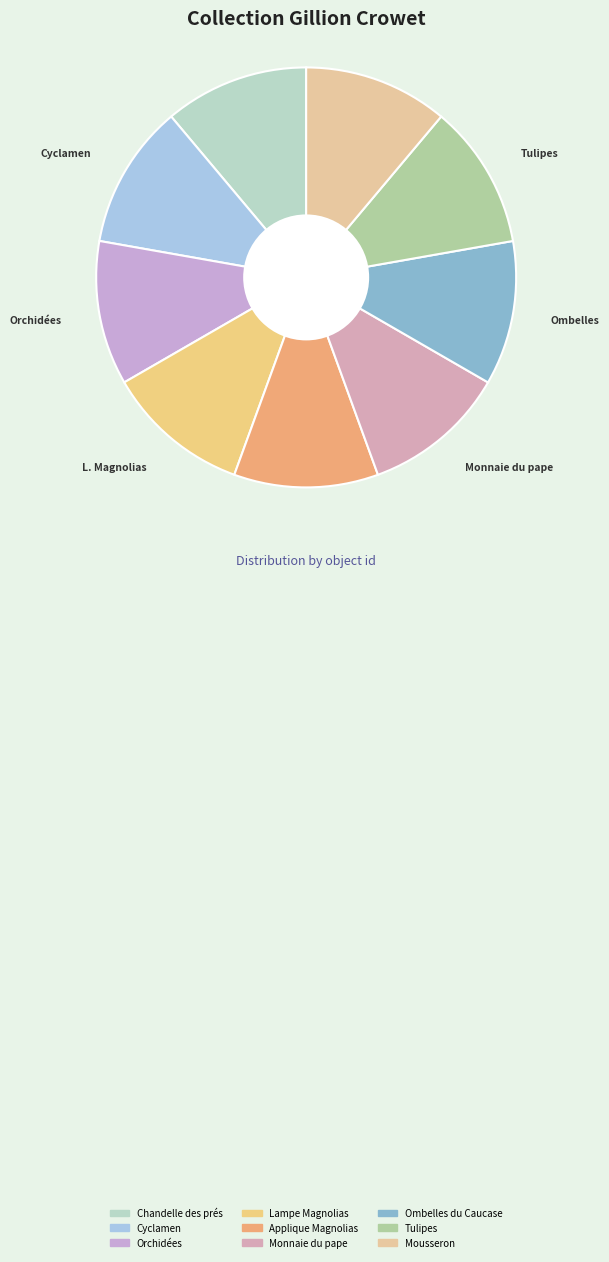

Does Mousseron account for over 50% of the chart?

No